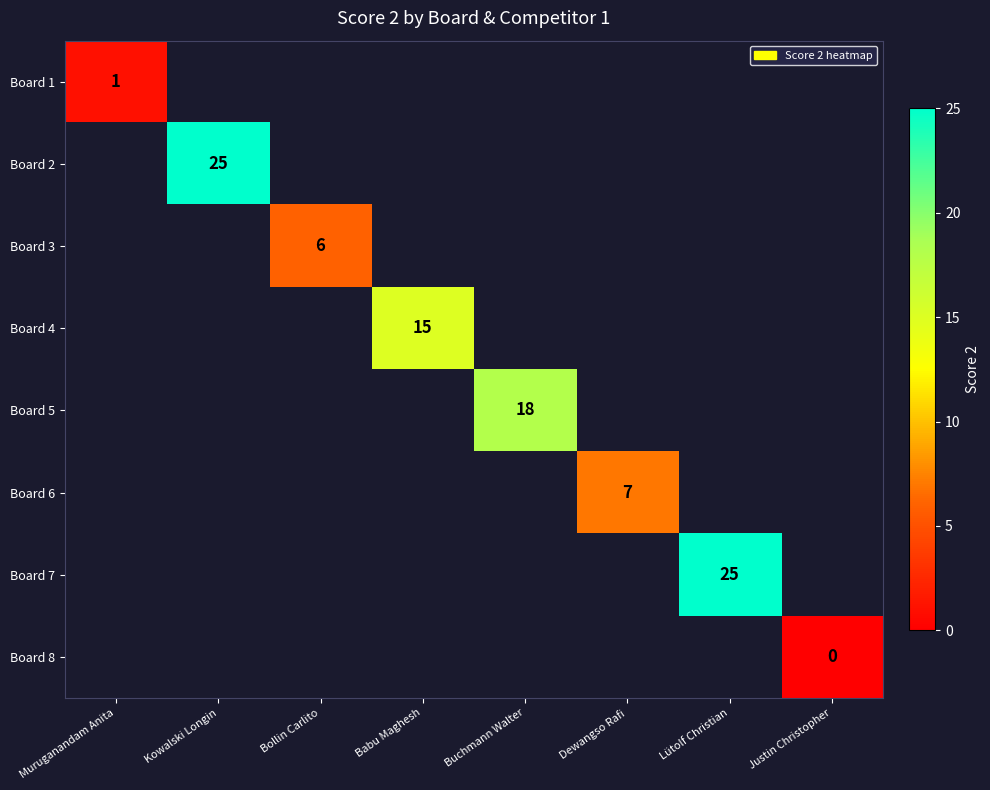

True or false: Board 5 has a value of 30 at Buchmann Walter.

False